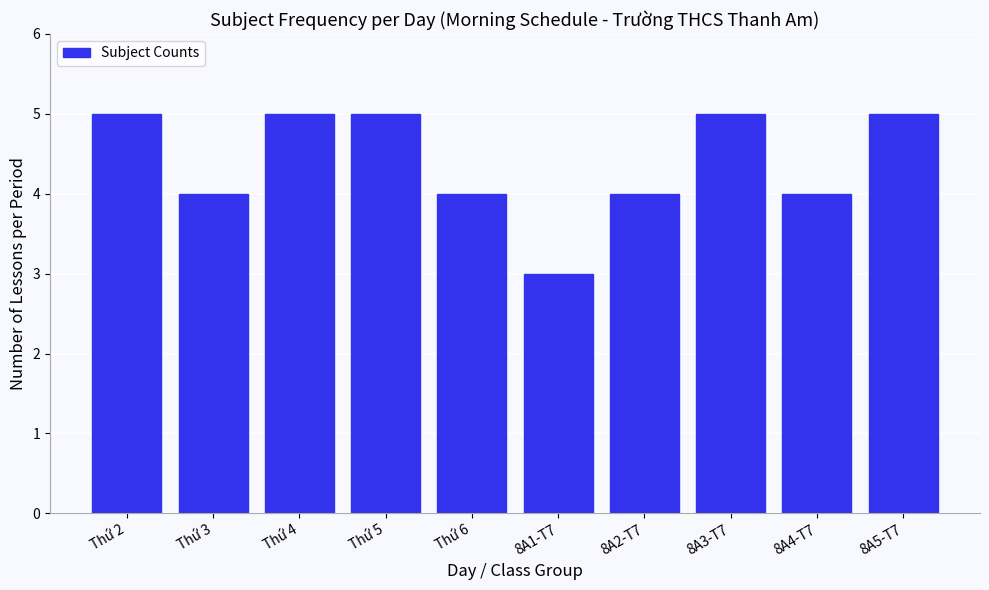

Reading left to right, list all the values displayed in this chart.

Thứ 2=5	Thứ 3=4	Thứ 4=5	Thứ 5=5	Thứ 6=4	8A1-T7=3	8A2-T7=4	8A3-T7=5	8A4-T7=4	8A5-T7=5